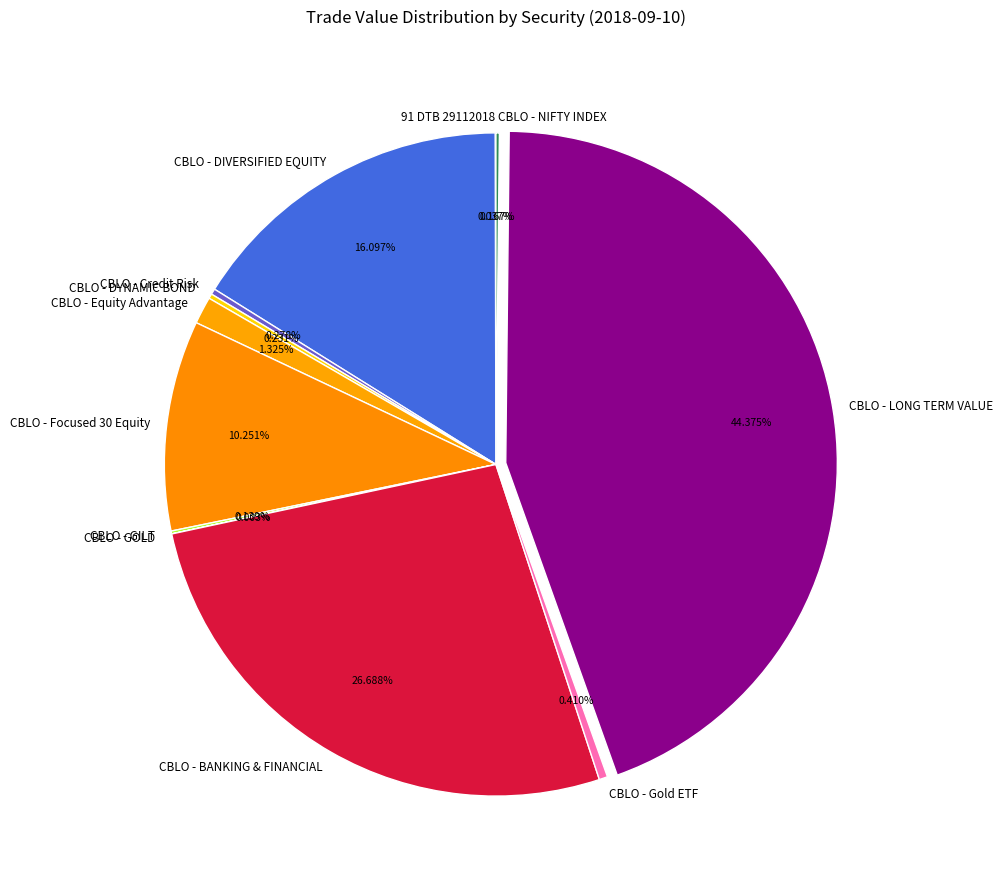

What is the largest slice in the pie chart?

CBLO - LONG TERM VALUE